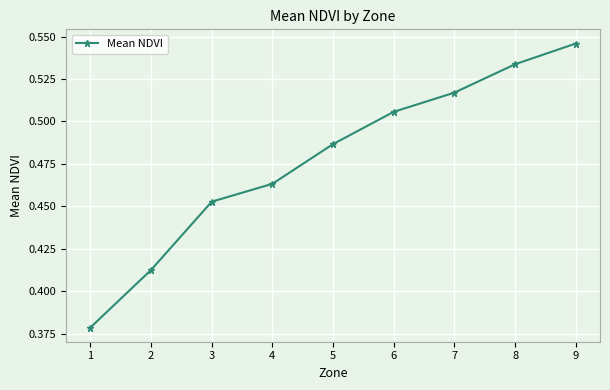

At which category does the chart reach its peak across all series?

9